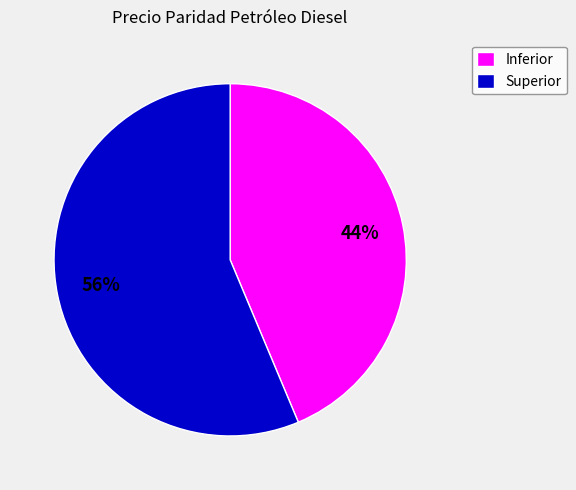

To the nearest percent, what is the combined percentage of Superior and Inferior?

100%